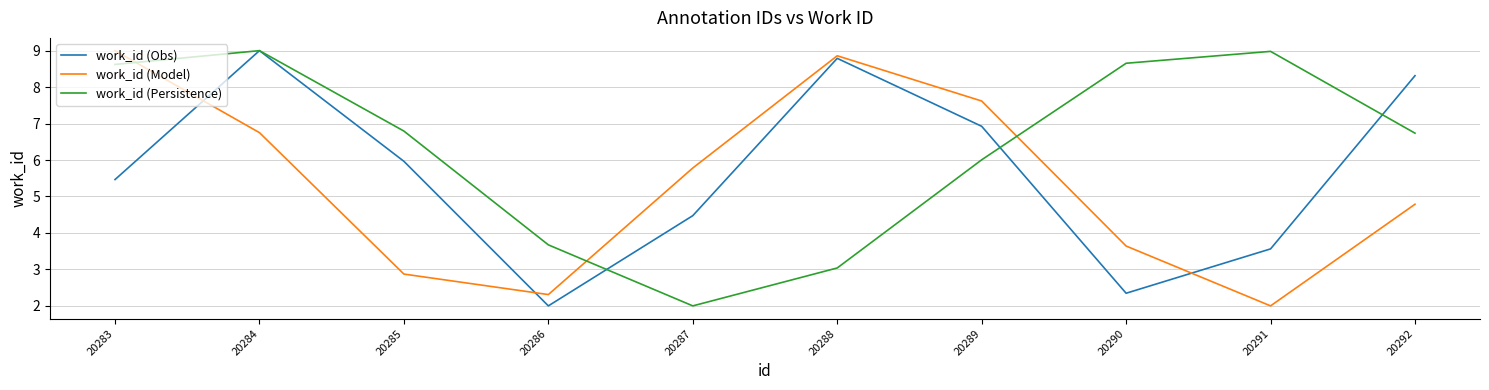

At which category does work_id (Persistence) reach its first local peak?

20284